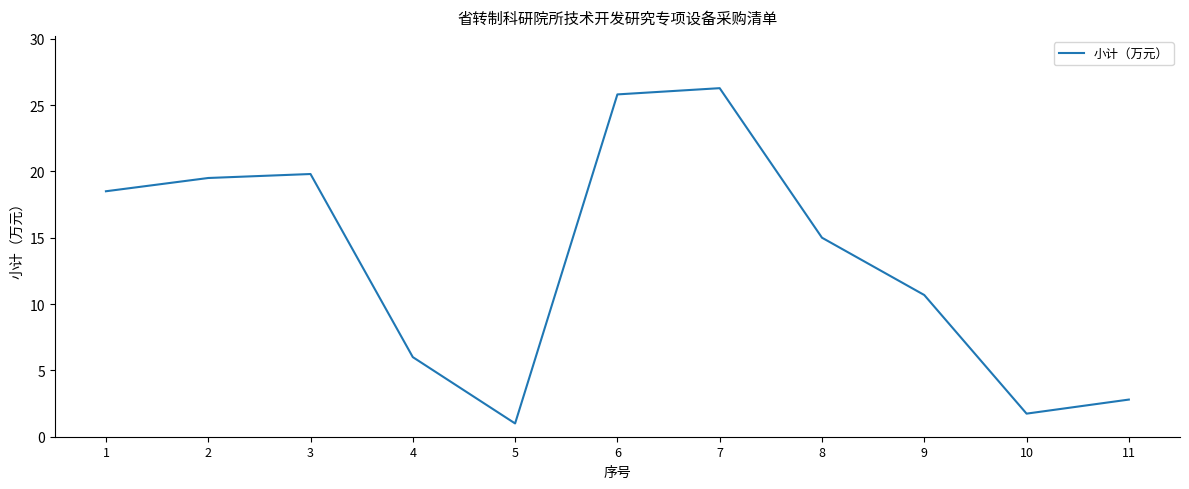

What is the change in value from 5 to 10?

+0.7